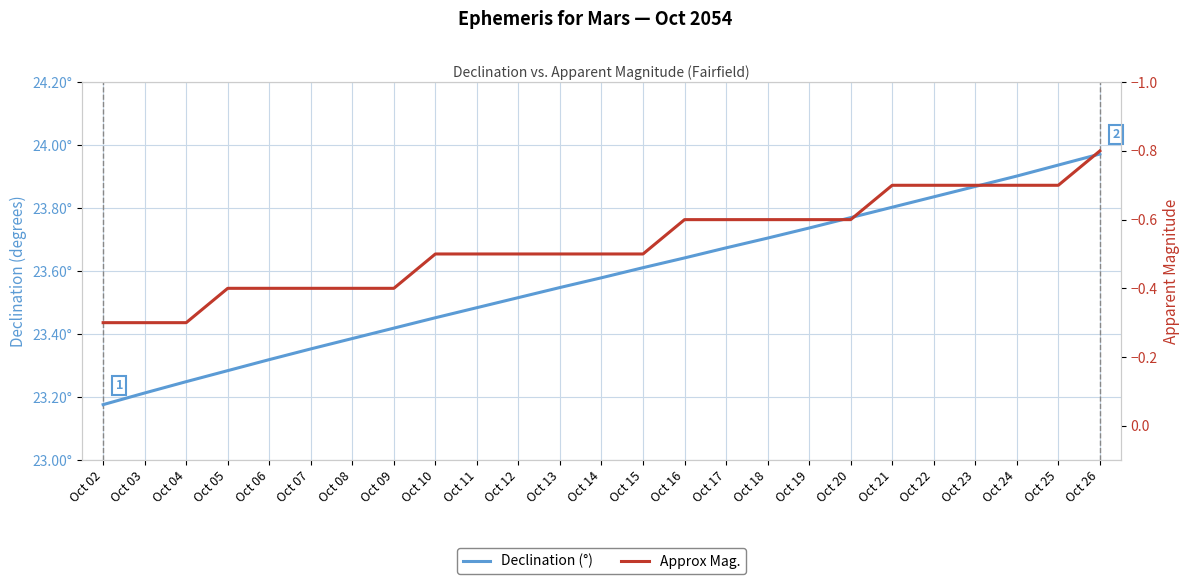

True or false: Declination (°) has more than 0 interior local peaks.

False